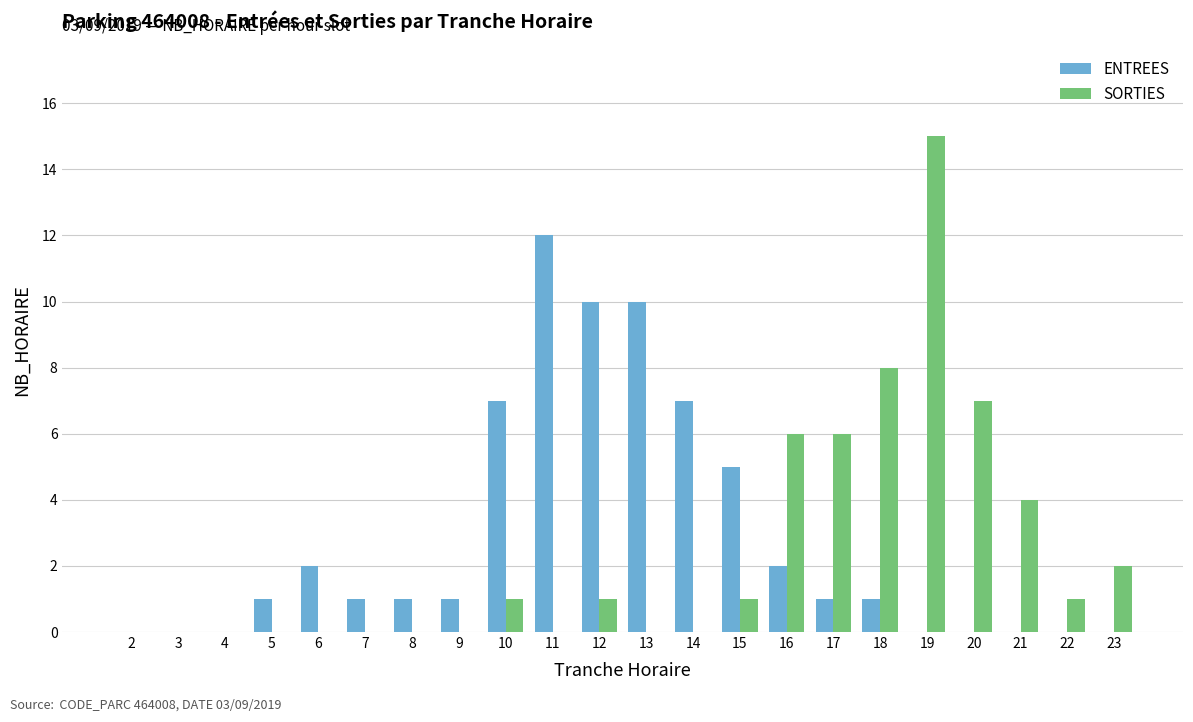

Count the number of data series in this chart.

2